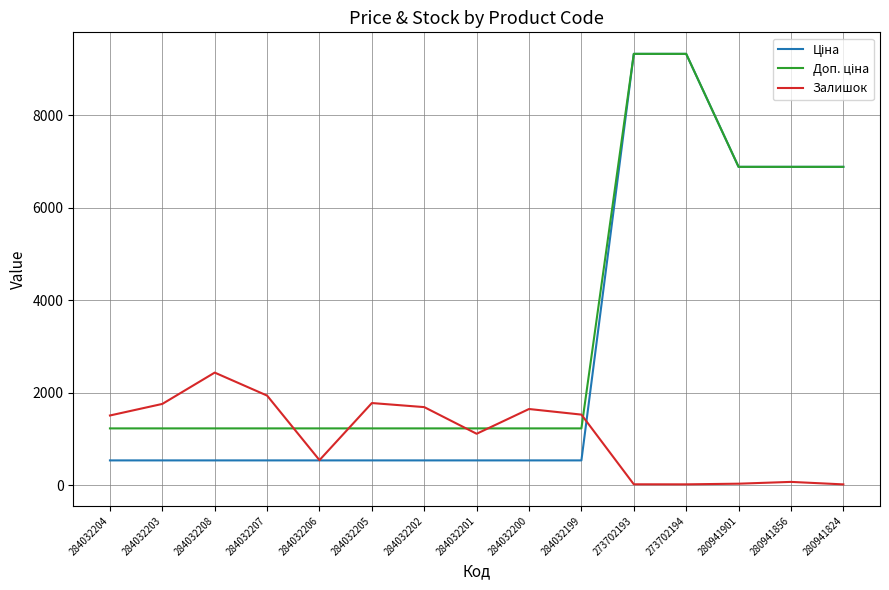

The value of Залишок at 284032202 is 1687.0. True or false?

True